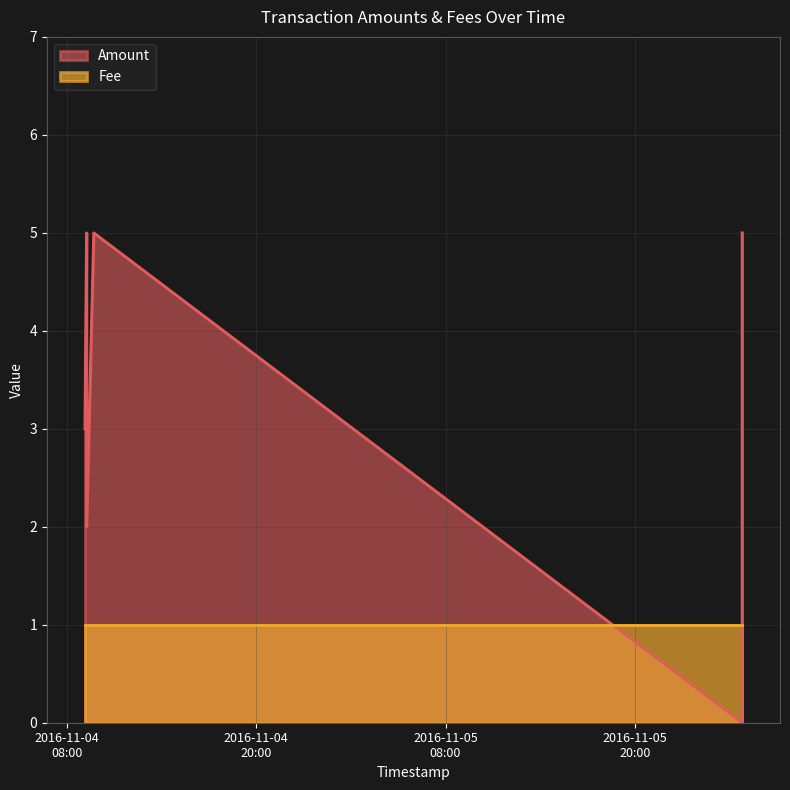

List the labels in order of value, smallest first.

2016-11-06 02:48:21, 2016-11-04 09:14:22, 2016-11-04 09:08:09, 2016-11-04 09:14:22, 2016-11-04 09:41:47, 2016-11-06 02:48:21